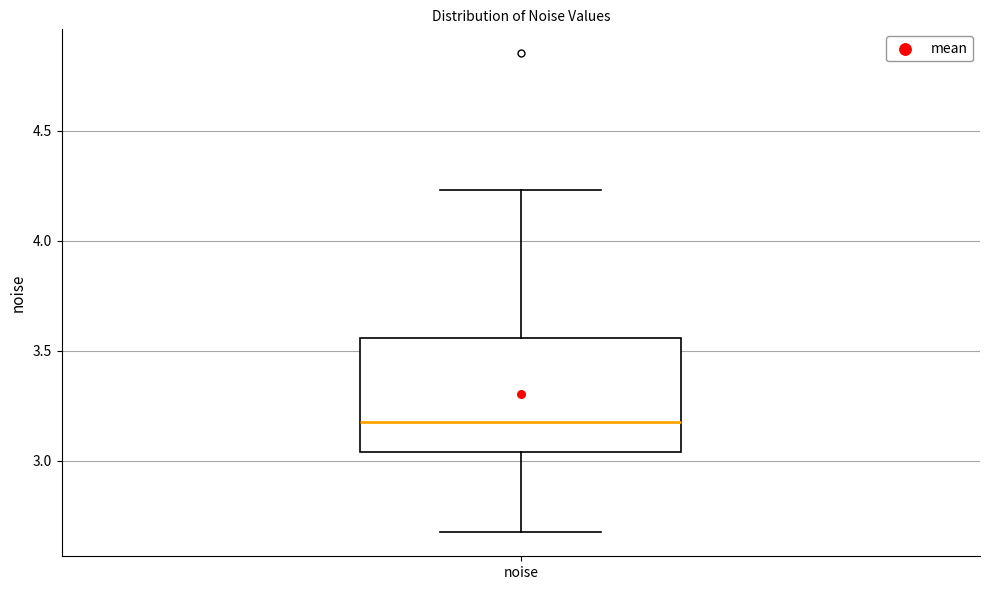

Transcribe this box plot: give where the median line is, the range the box spans, and where the two whiskers end, as read against the y-axis. The values are not printed on the chart, so give them approximately, as read against the axis.

median 3.20, box 3.05 to 3.55, whiskers 2.70 to 4.25